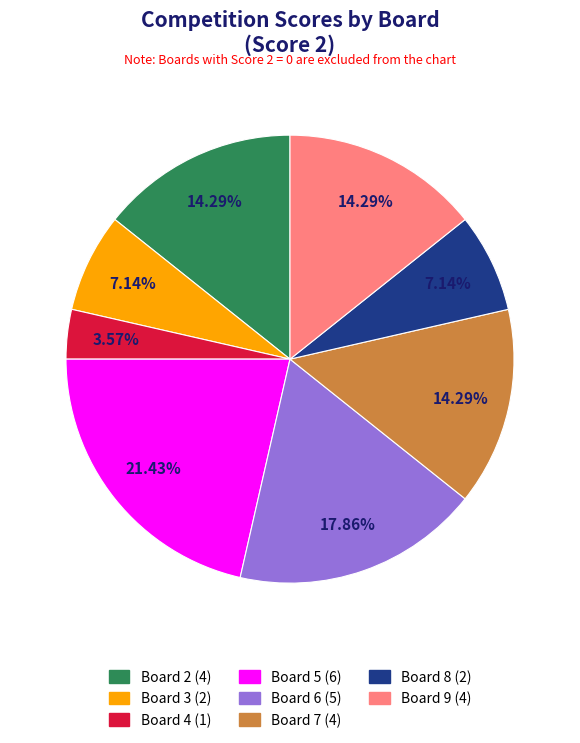

Is there any slice that represents more than half of the pie?

No